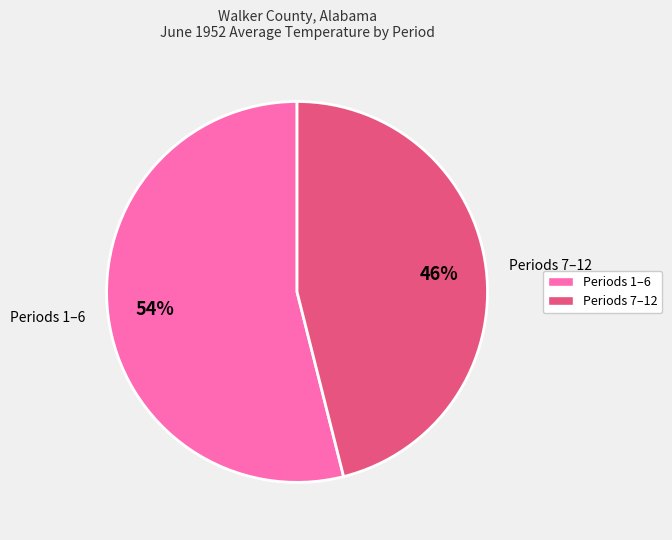

Between Periods 1–6 and Periods 7–12, which is larger?

Periods 1–6